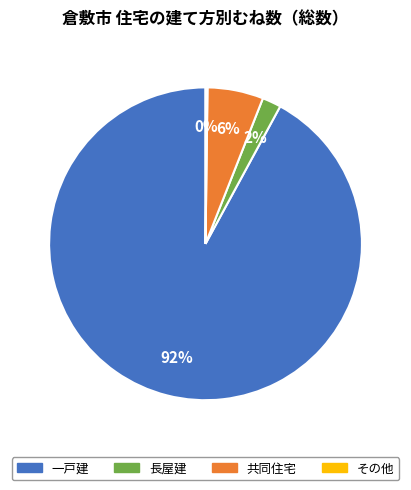

Combined, do 一戸建 and 長屋建 account for over 50%?

Yes